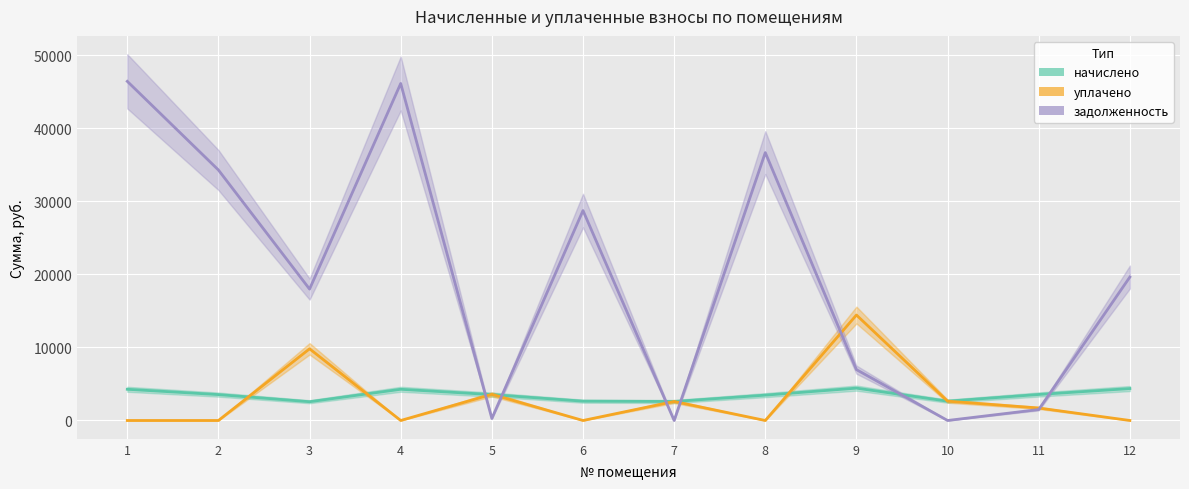

What is the spread (max minus min) of values at 8?

36690.9